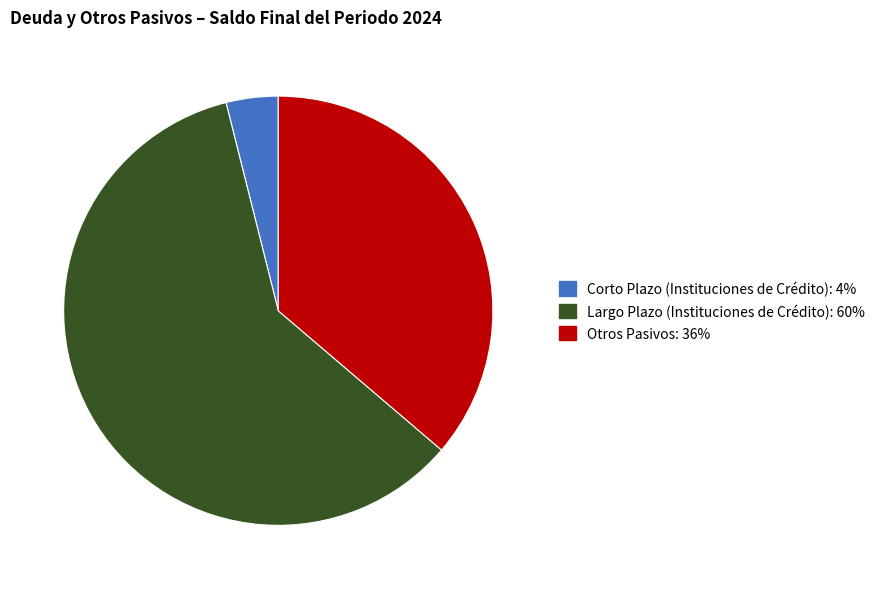

Does any single category account for the majority?

Yes